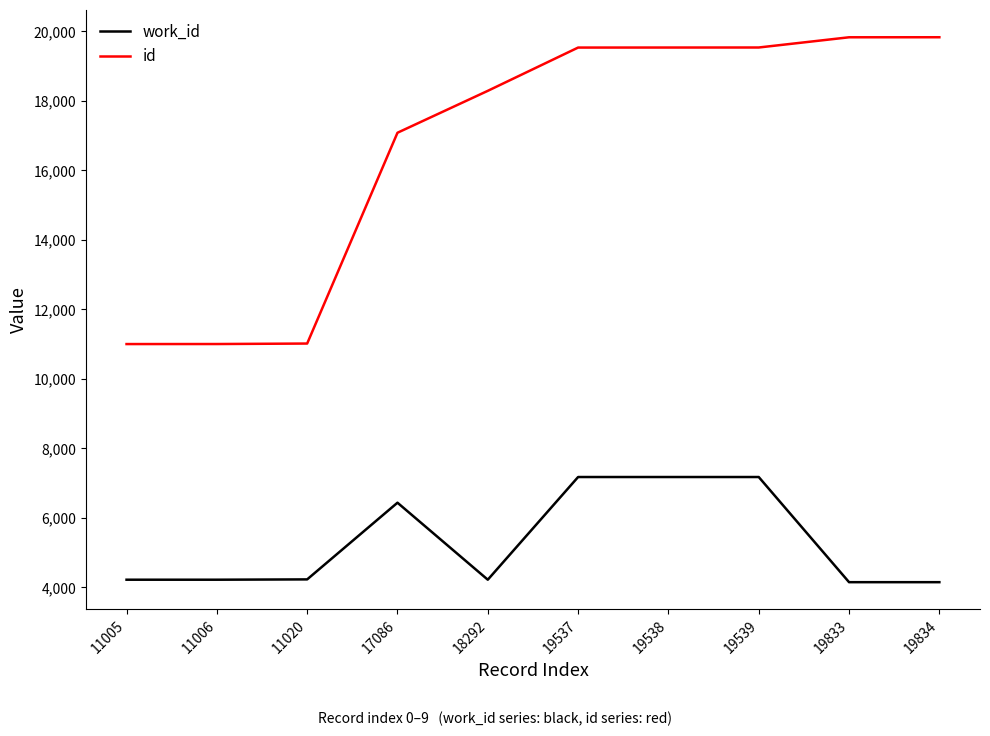

True or false: id has a value of 28745 at 19538.

False